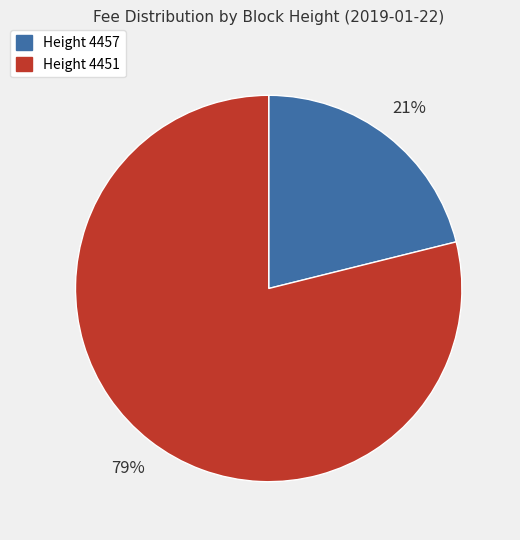

To the nearest percent, what is the difference between the largest and smallest slice percentages?

58%